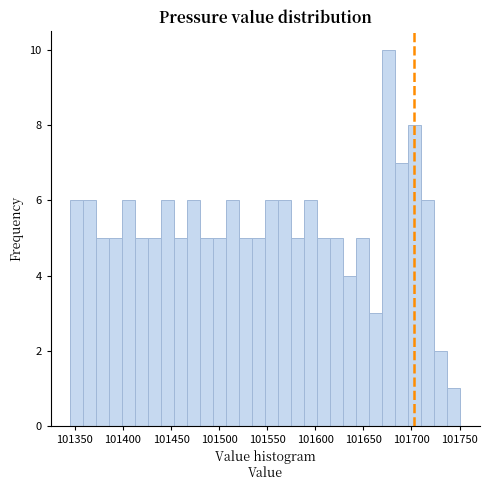

Around what value on the x-axis is the tallest bar? Give the approximate position of its centre, as read against the axis.

101675